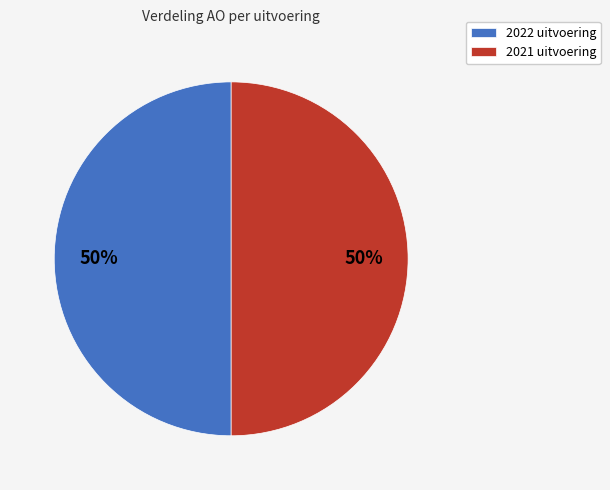

Is the sum of 2022 uitvoering and 2021 uitvoering greater than half?

Yes